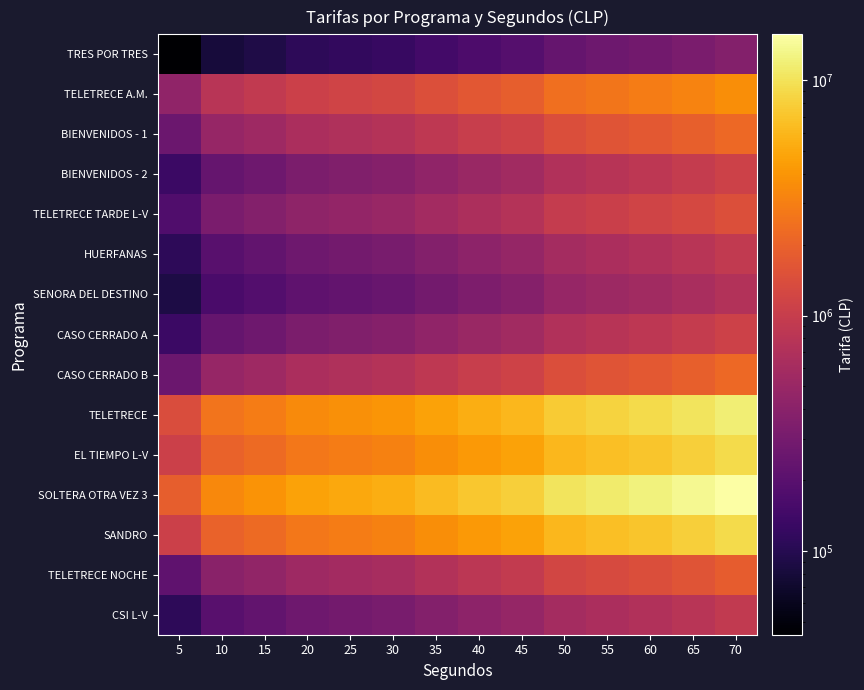

Which has a higher value, 20 or 70?

70